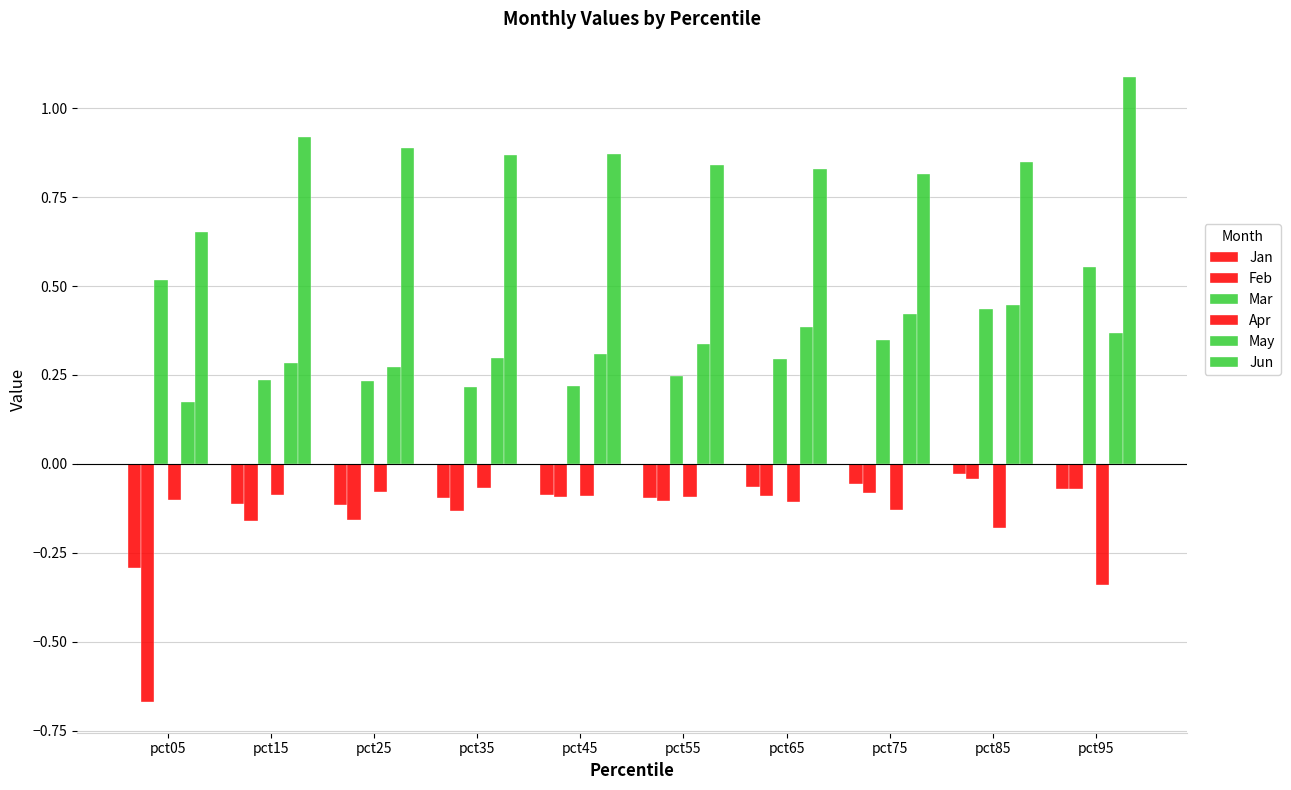

Where is Feb nearest to the value 0?

pct85